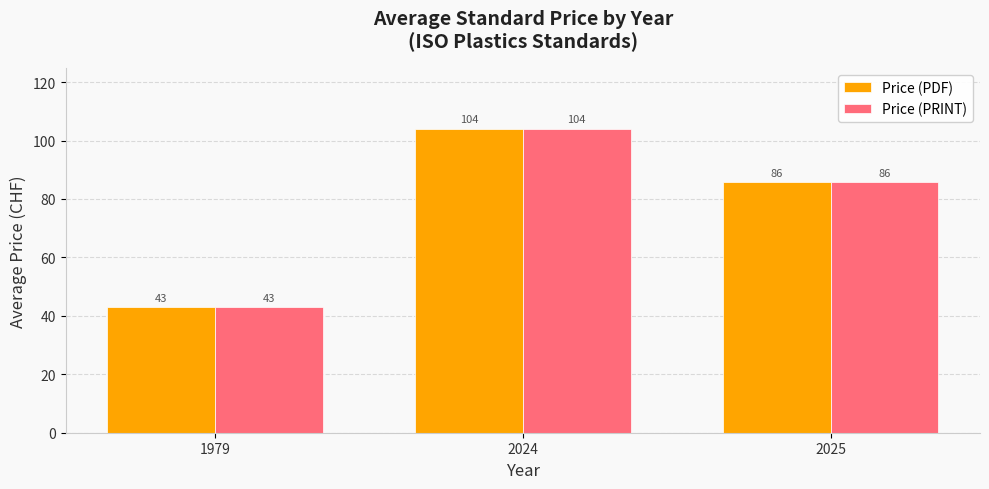

At which label is Price (PDF) closest to 73?

2025